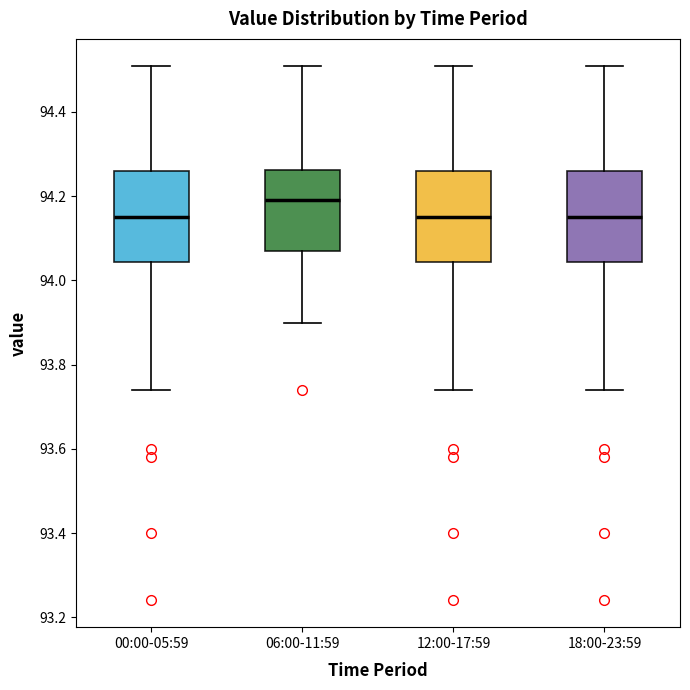

Reading left to right, read every box against the y-axis: the position of its median line, the range the box covers, and the ends of its whiskers. The values are not printed on the chart, so give them approximately, as read against the axis.

00:00-05:59: median 94.16, box 94.04 to 94.26, whiskers 93.74 to 94.52
06:00-11:59: median 94.20, box 94.08 to 94.26, whiskers 93.90 to 94.52
12:00-17:59: median 94.16, box 94.04 to 94.26, whiskers 93.74 to 94.52
18:00-23:59: median 94.16, box 94.04 to 94.26, whiskers 93.74 to 94.52